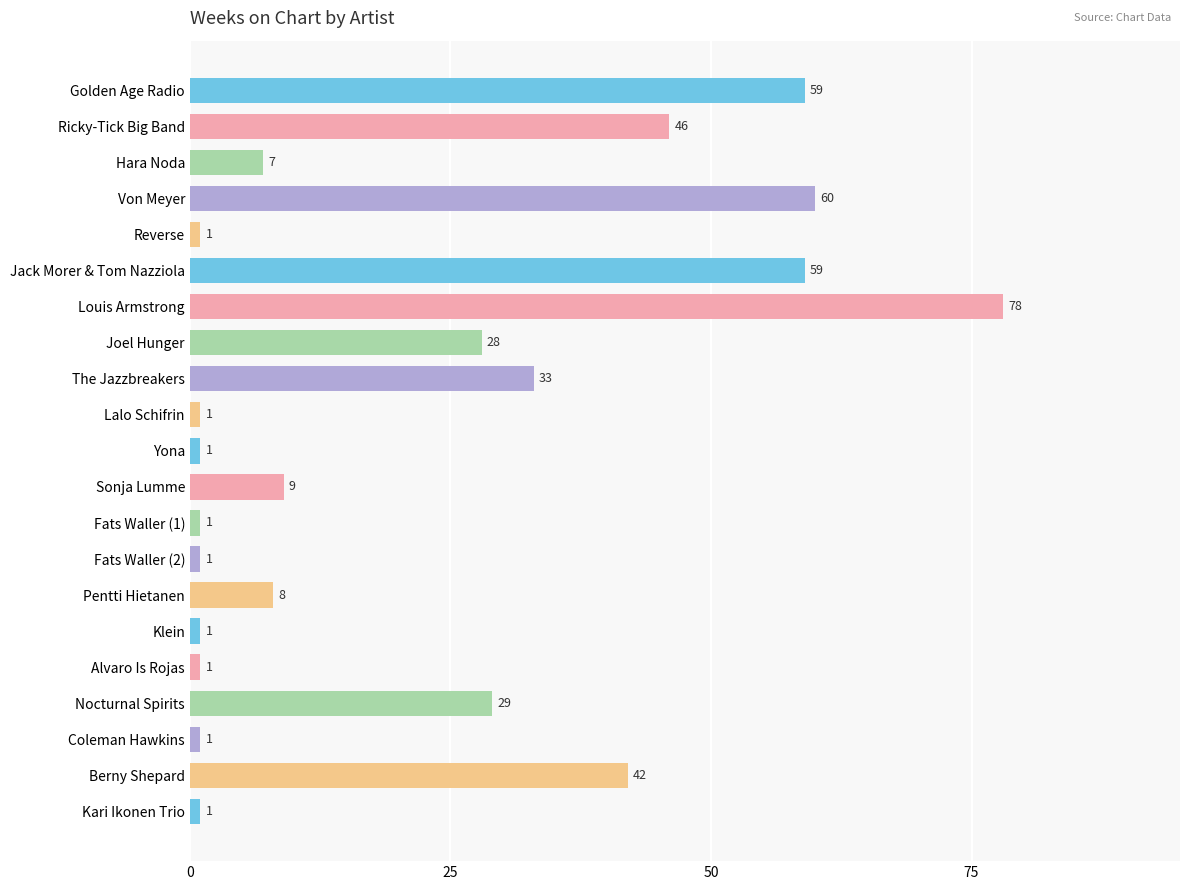

What is the ratio of the value at Pentti Hietanen to the value at Fats Waller (2)?

8.0